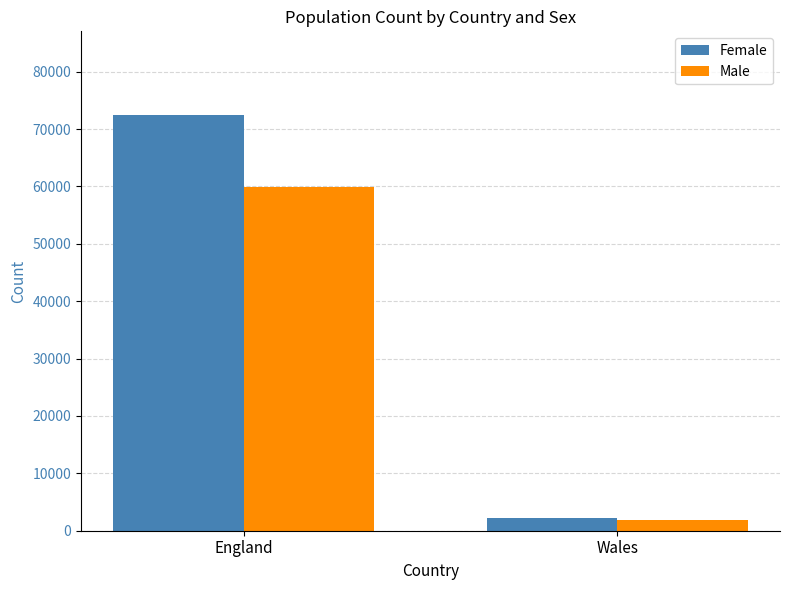

The value of Male at England is 26922. True or false?

False